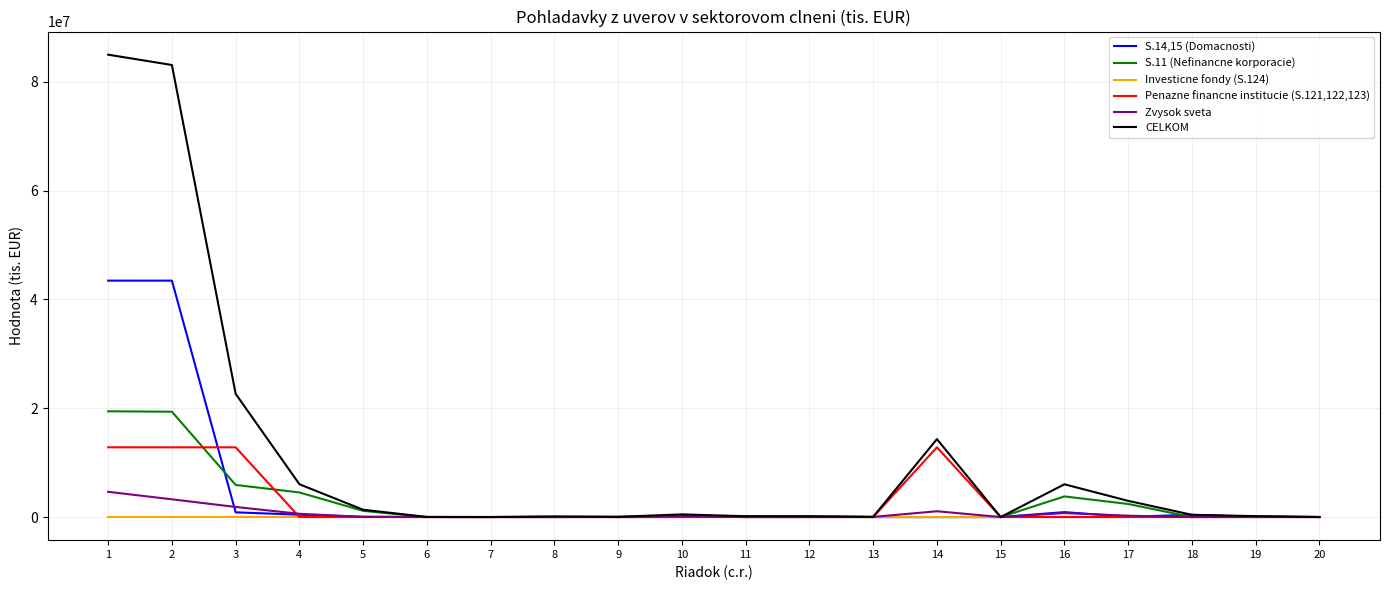

What is the greatest value displayed?

84971679